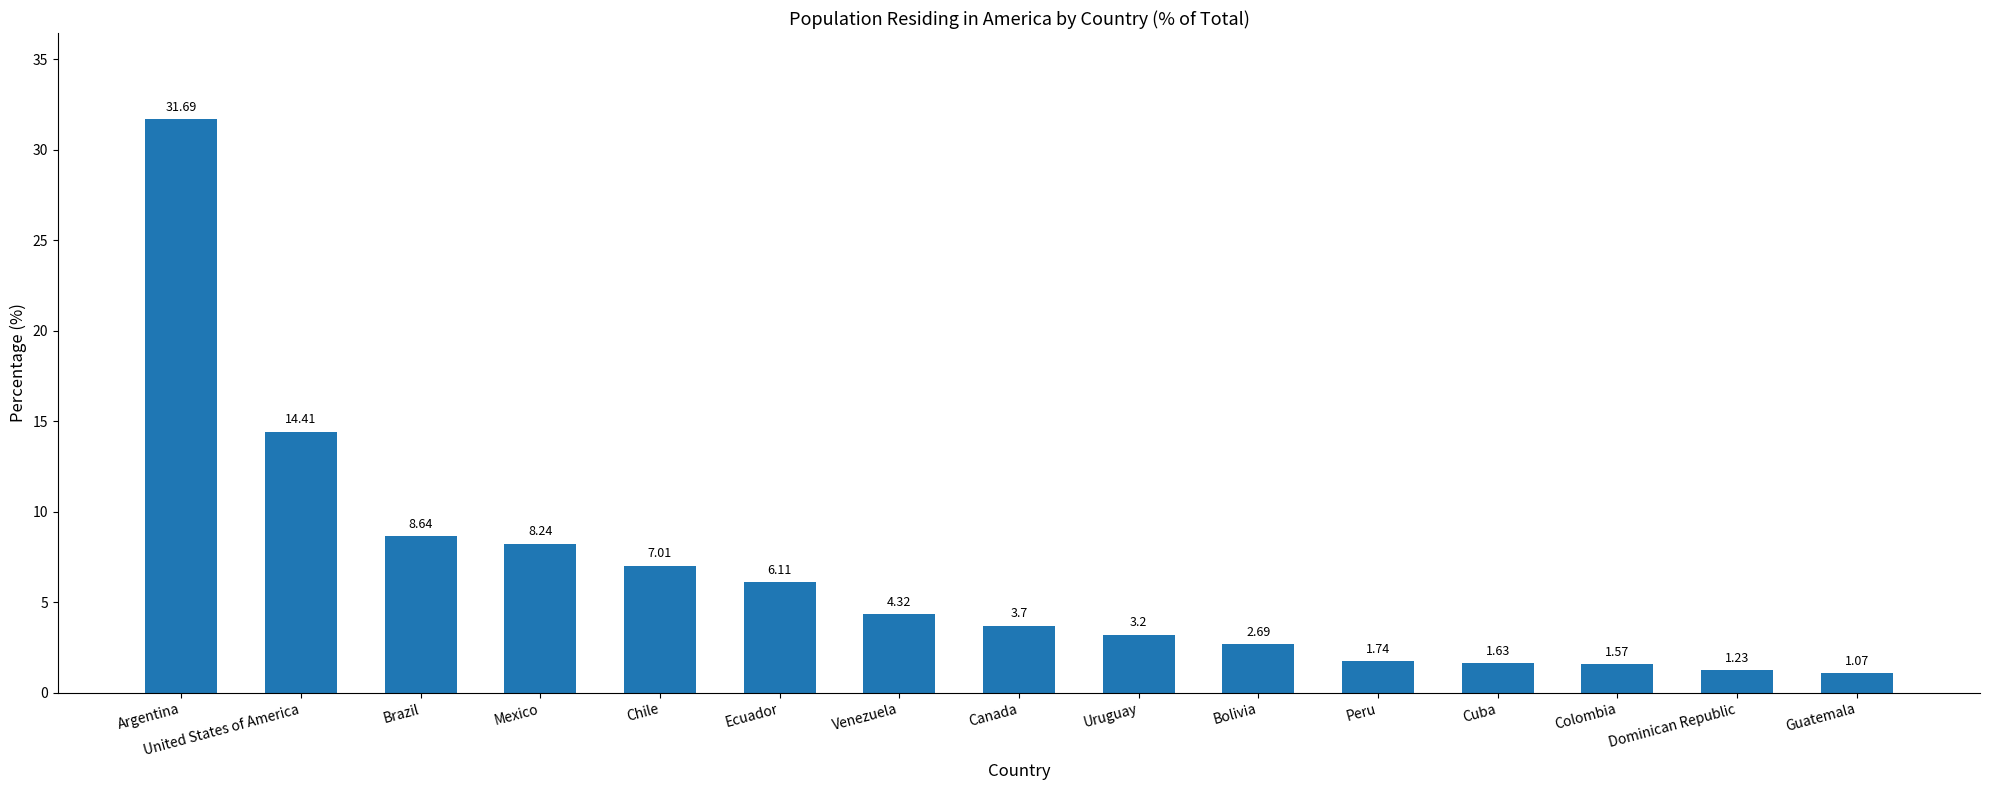

What is the change in value from Argentina to Ecuador?

-25.6